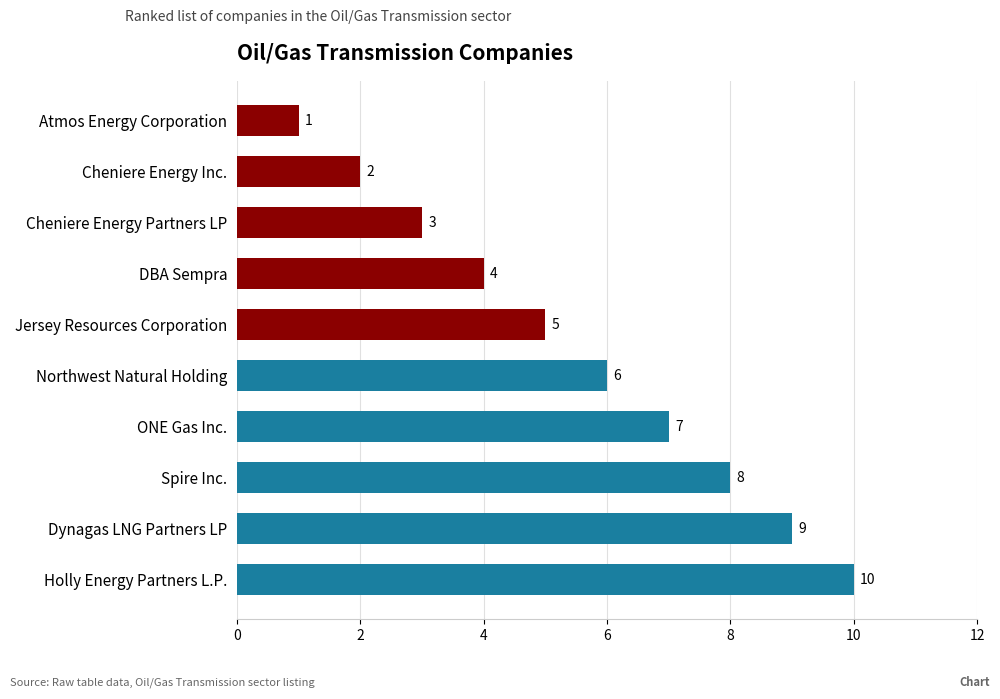

What is the label of the 1st bar from the bottom?

Holly Energy Partners L.P.